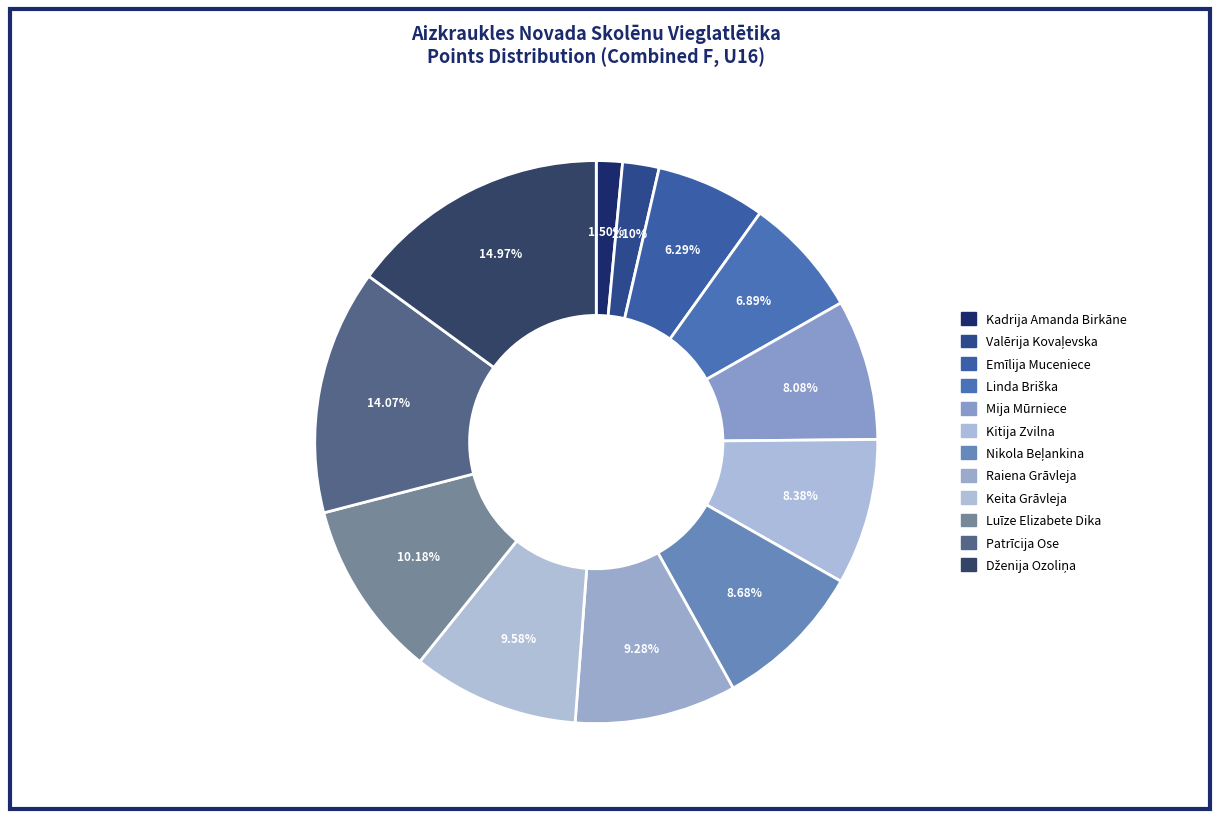

To the nearest percent, what is the combined percentage of Luīze Elizabete Dika and Valērija Kovaļevska?

12%